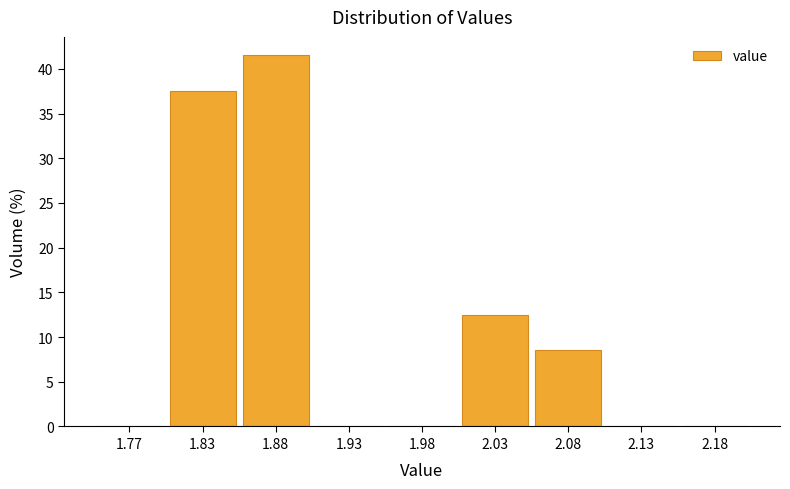

Reading left to right, transcribe all the data shown in this chart.

1.77=0.0	1.83=37.5	1.88=41.5	1.93=0.0	1.98=0.0	2.03=12.5	2.08=8.5	2.13=0.0	2.18=0.0